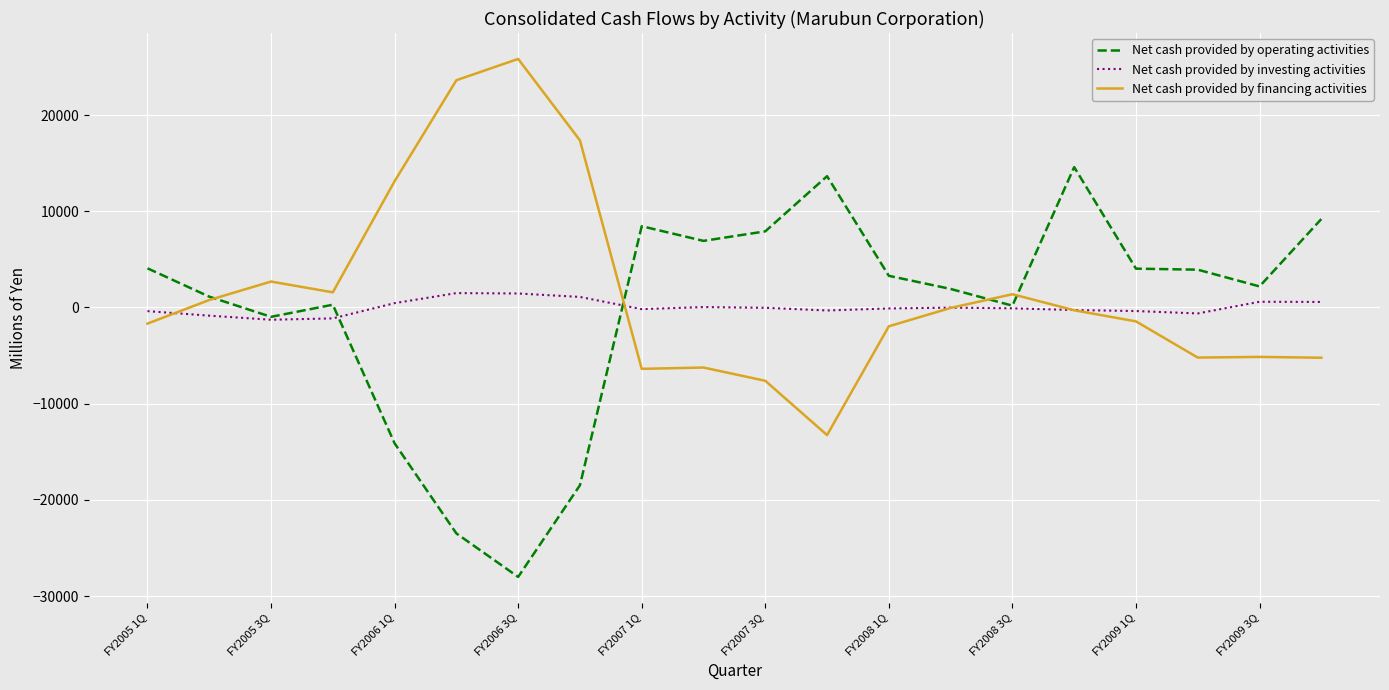

Does the chart have visible grid lines?

Yes